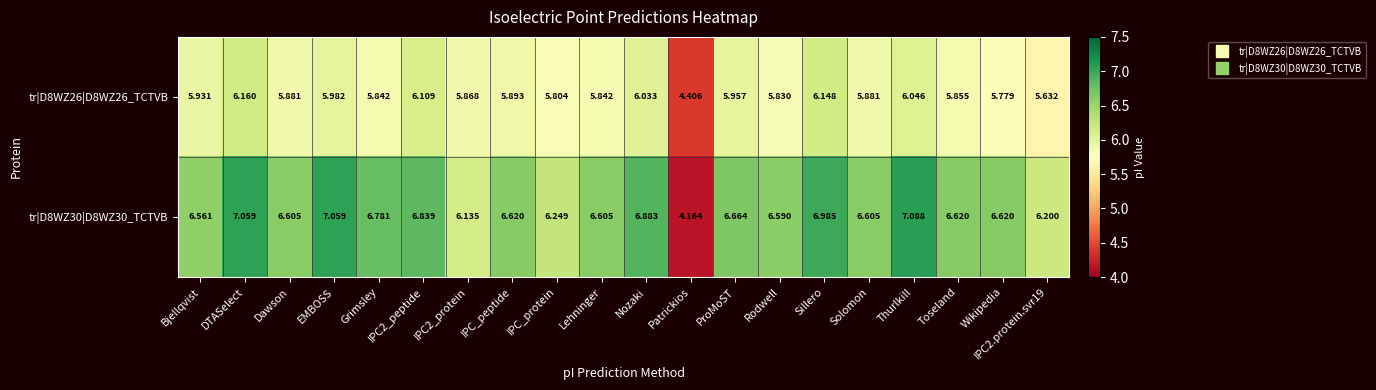

Rank the series at Dawson from highest to lowest value.

tr|D8WZ30|D8WZ30_TCTVB, tr|D8WZ26|D8WZ26_TCTVB